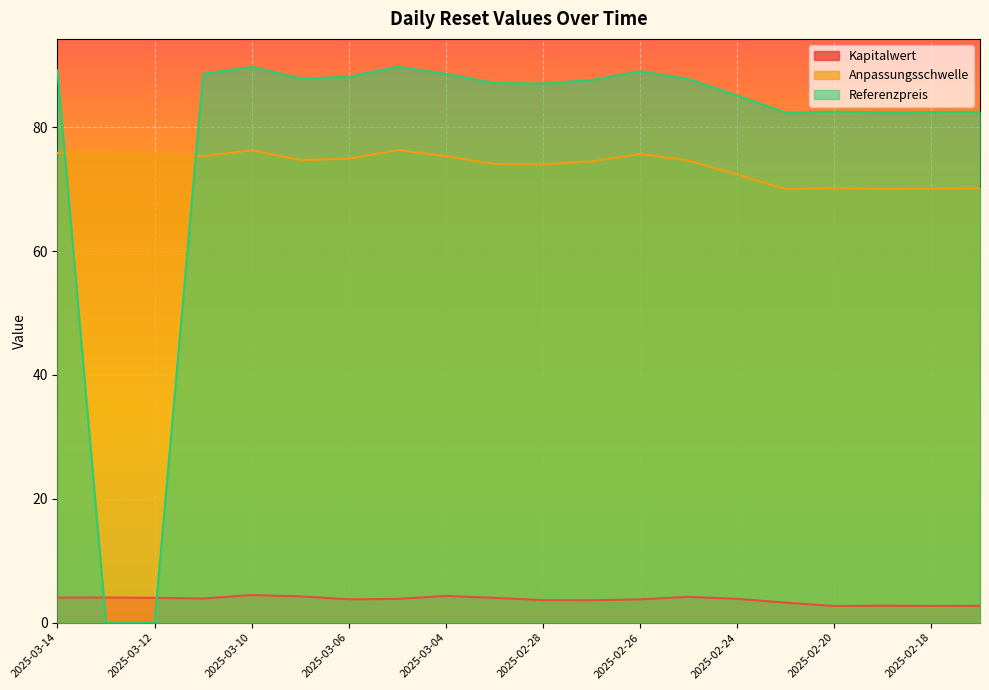

Which series has the largest total across all categories?

Referenzpreis